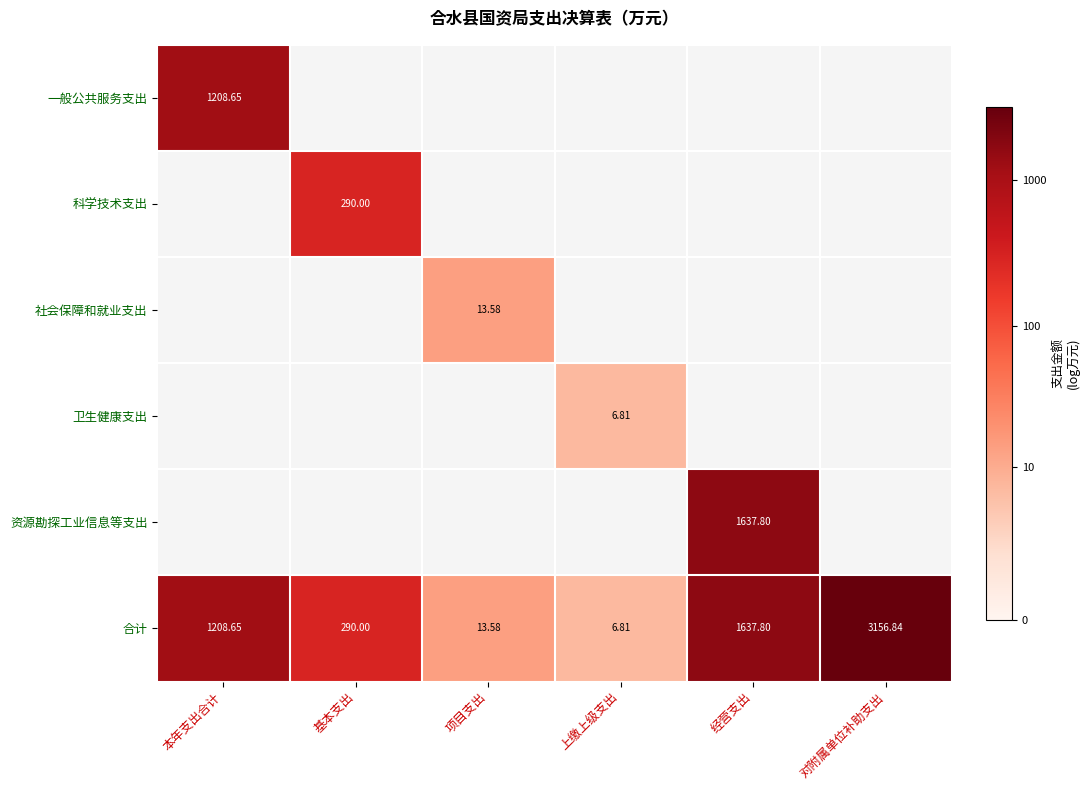

Is the value of 卫生健康支出 at 本年支出合计 greater than the value of 科学技术支出 at 基本支出?

No